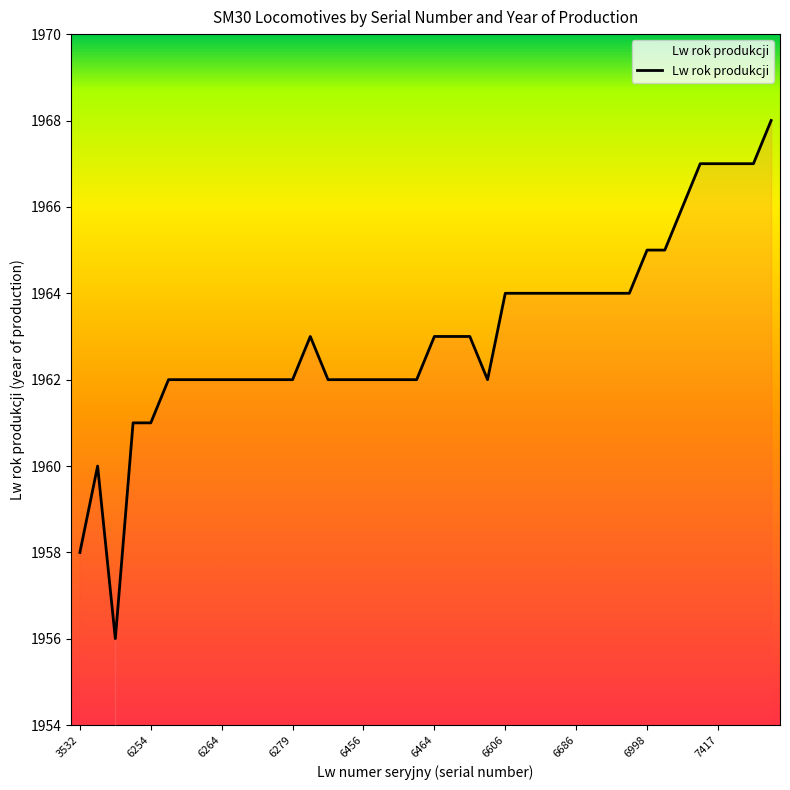

Which has a higher value, 7510 or 6542?

7510